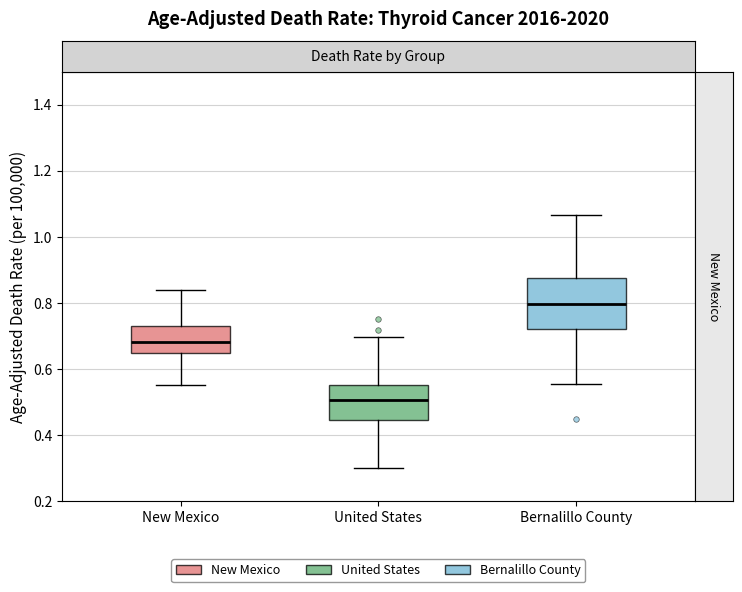

Comparing the boxes themselves (not the whiskers), which one is the tallest?

Bernalillo County